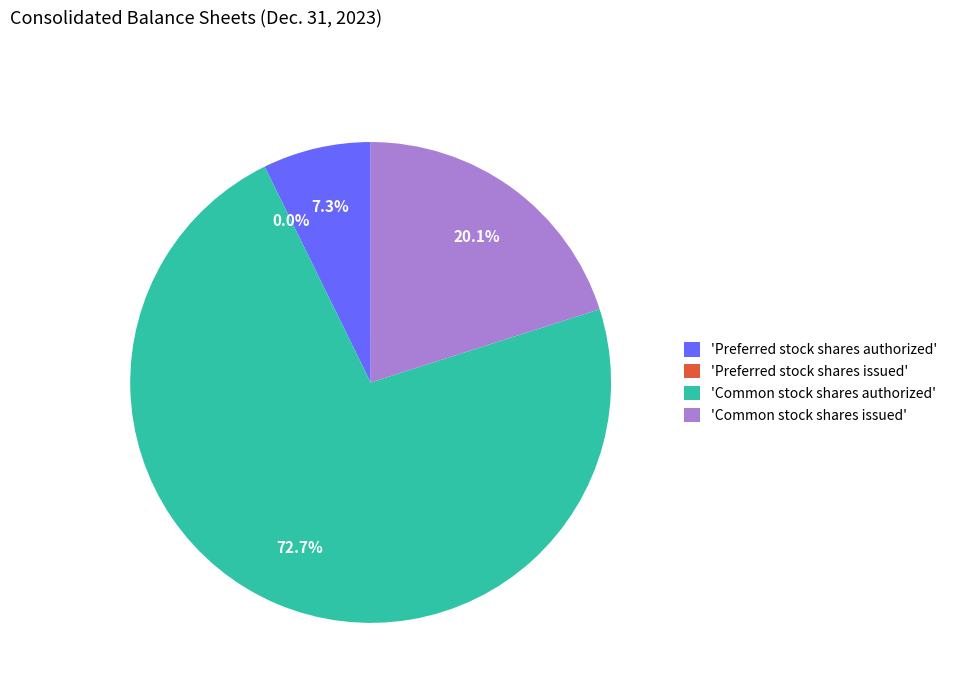

To the nearest percent, what is the combined percentage of Preferred stock shares authorized and Common stock shares authorized?

80%